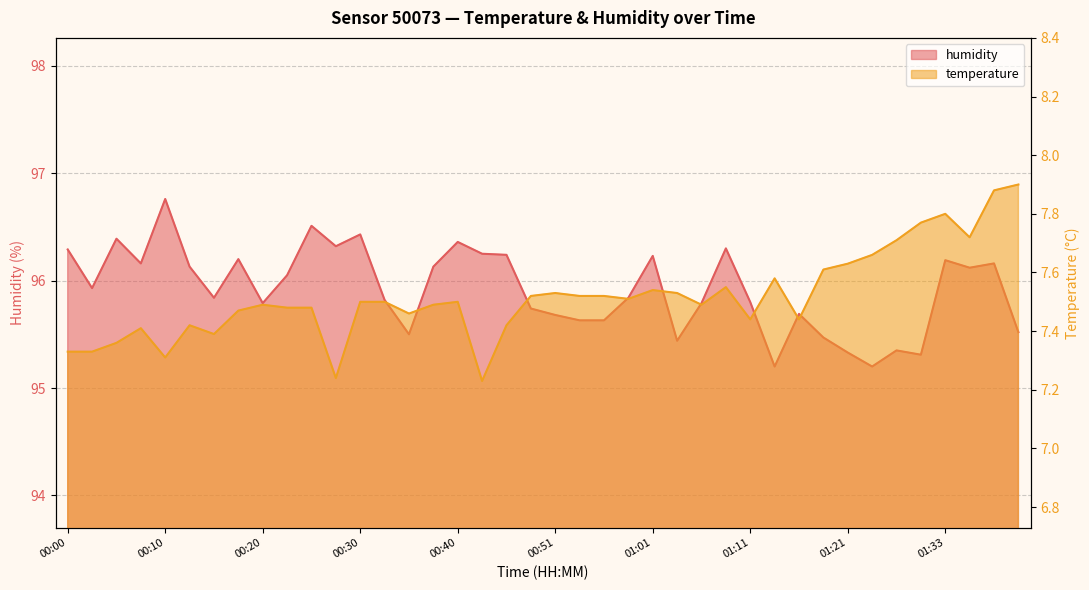

True or false: temperature has more than 2 points higher than both neighbors.

True